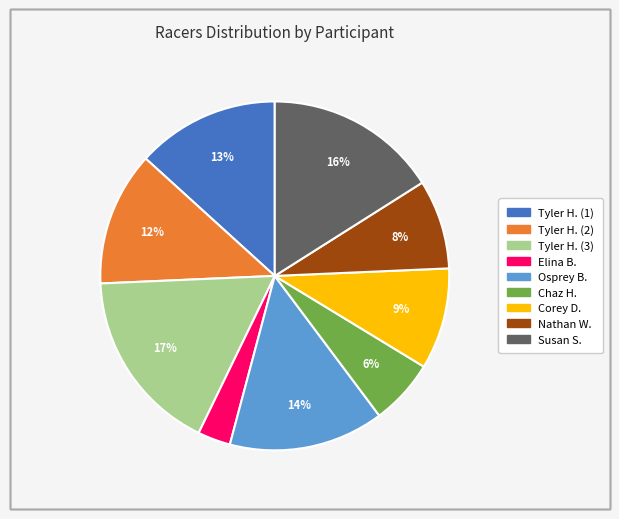

Does any single category account for the majority?

No